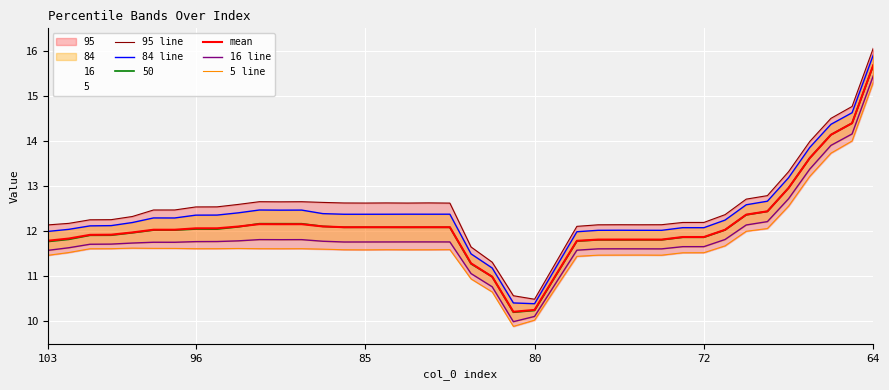

What is the lowest value of the 50 series?

10.2